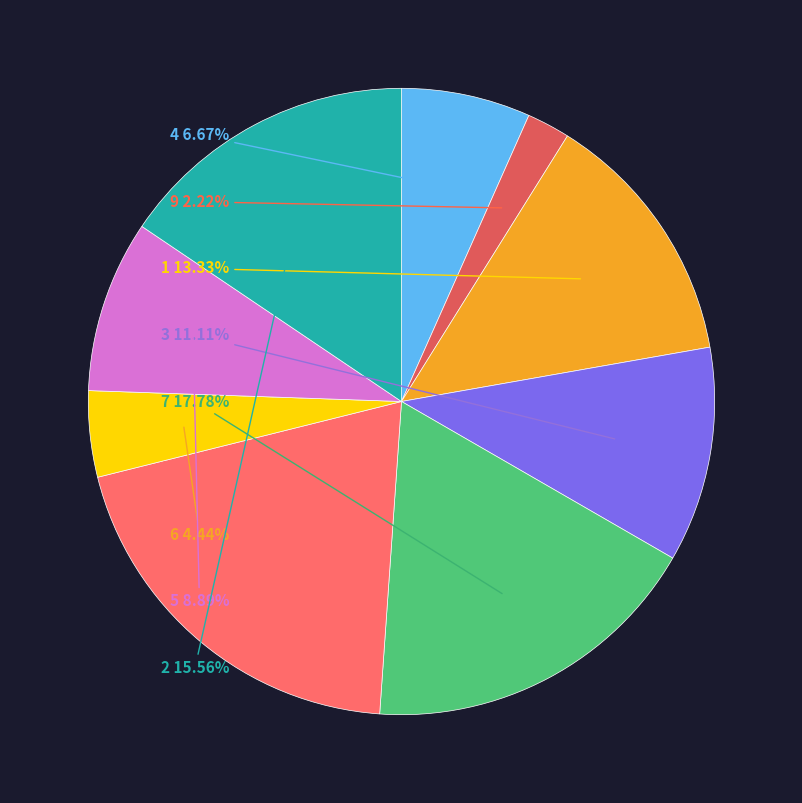

Rank the categories by value from highest to lowest.

8, 7, 2, 1, 3, 5, 4, 6, 9